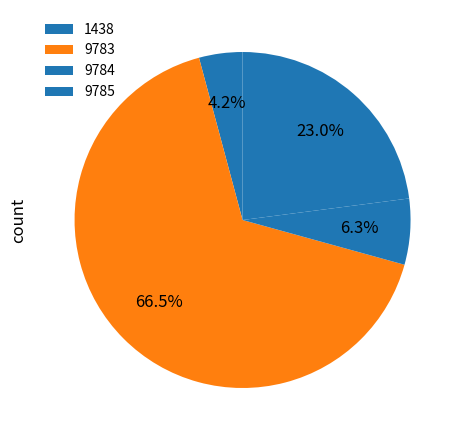

Which category accounts for the majority?

9783